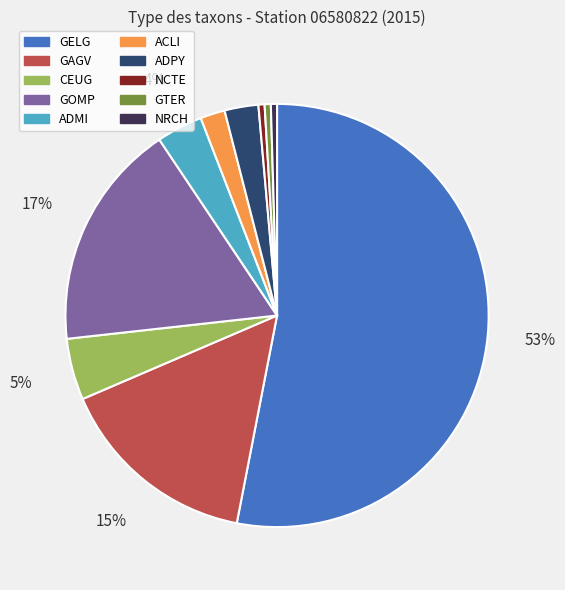

How many slices are in this pie chart?

10